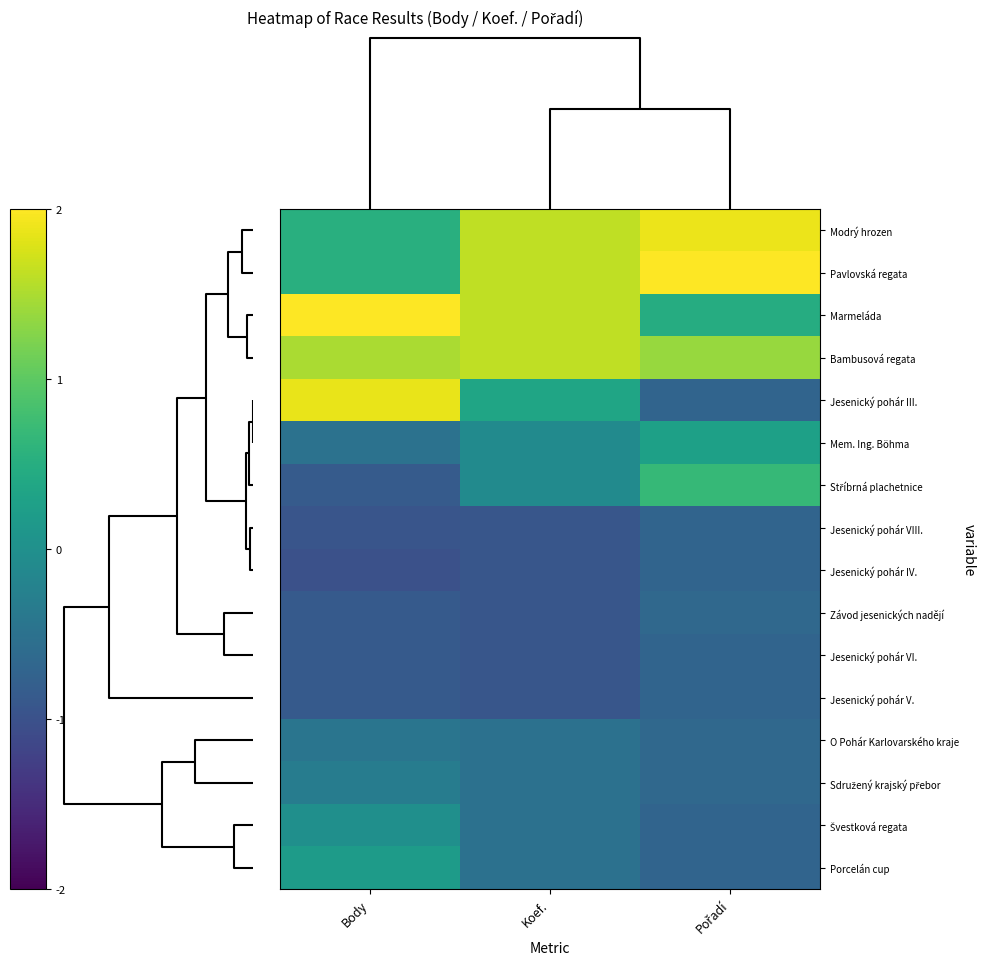

At how many categories does at least one series exceed 2?

2